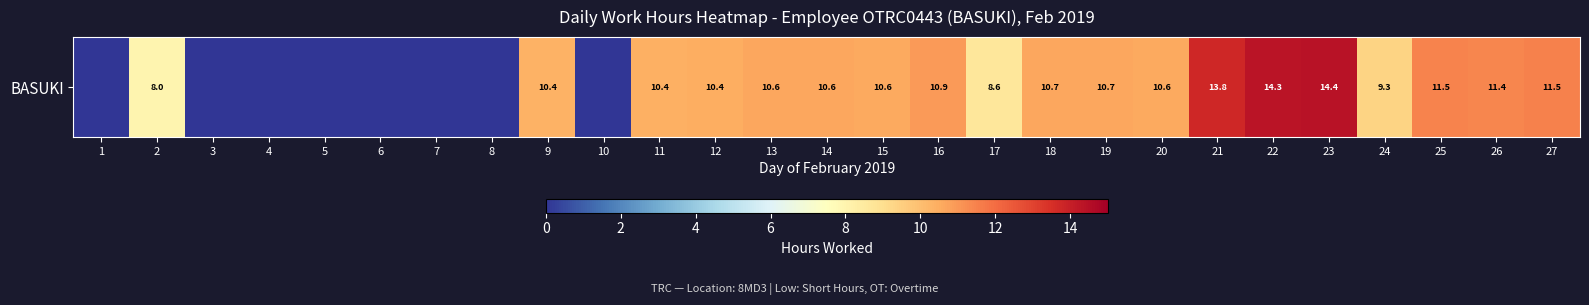

Where does the data first go above 10?

9